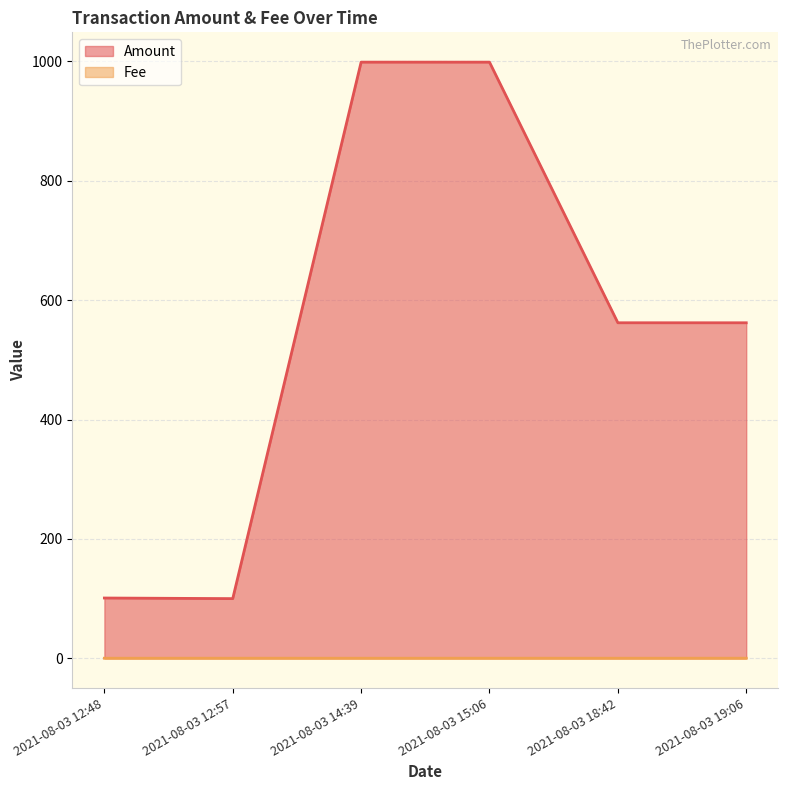

Is it true that Fee equals 0.0 at 2021-08-03 19:06?

True